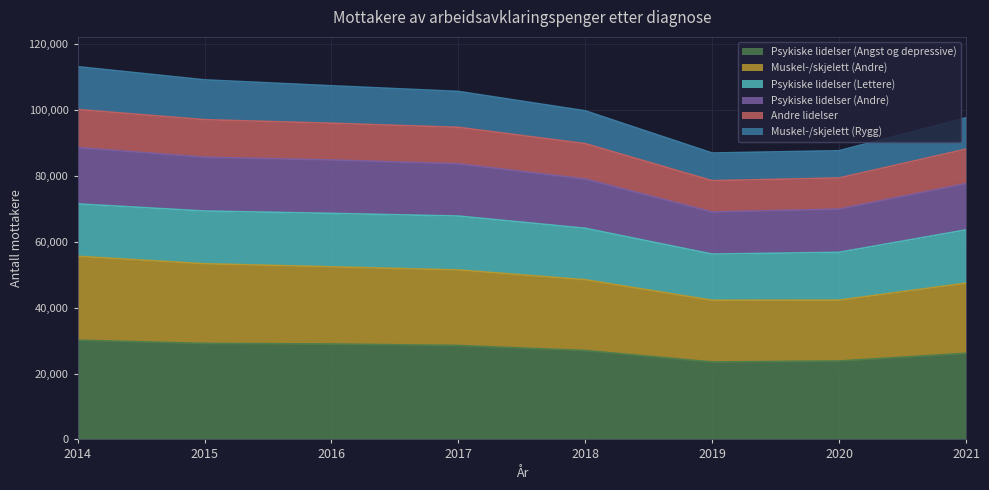

What is the minimum value for Psykiske lidelser (Angst og depressive)?

23496